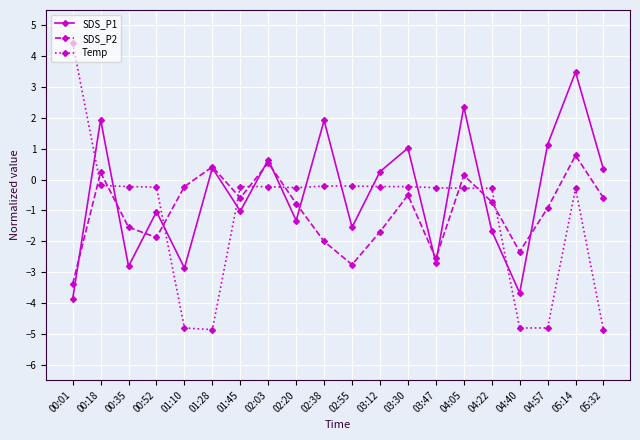

What is the label of the 16th point from the right?

01:10